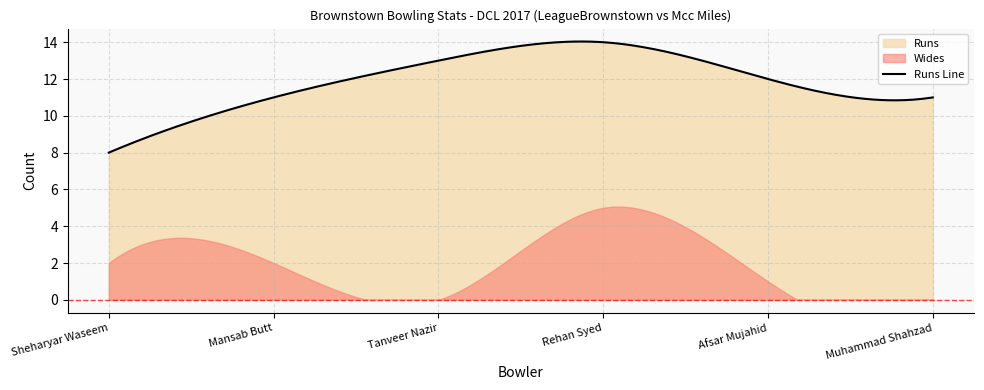

What is the total value across all series at Sheharyar Waseem?

10